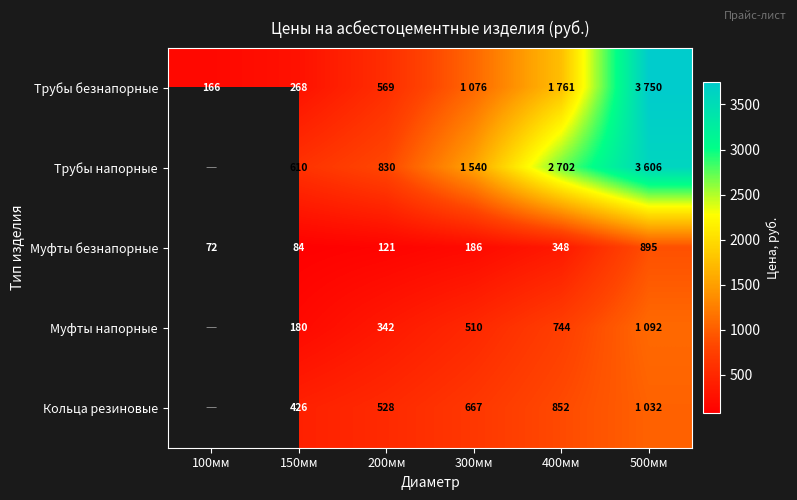

At which label does Муфты безнапорные reach its peak?

500мм